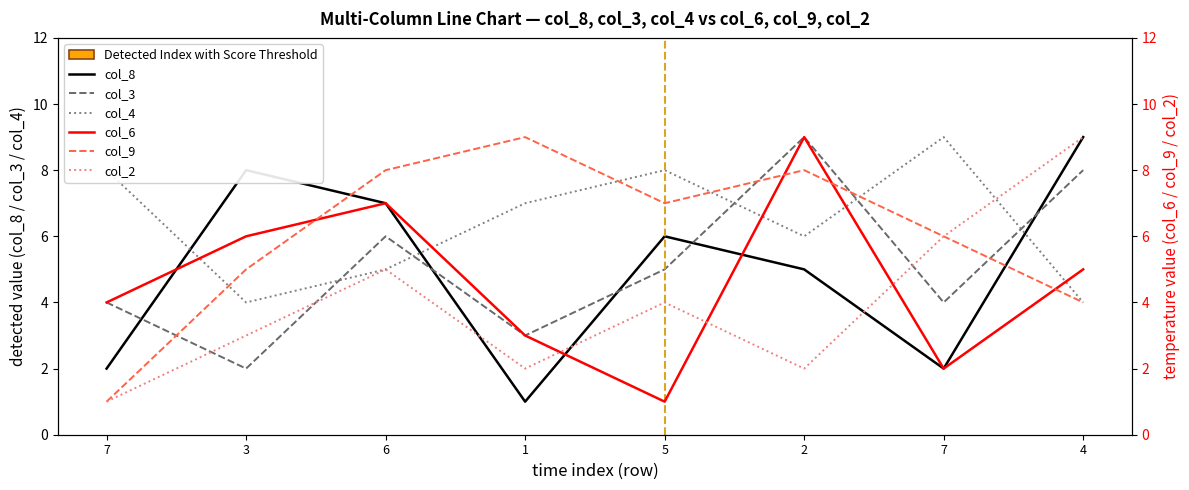

What is the value of the col_6 point at the 4th from the left?

3